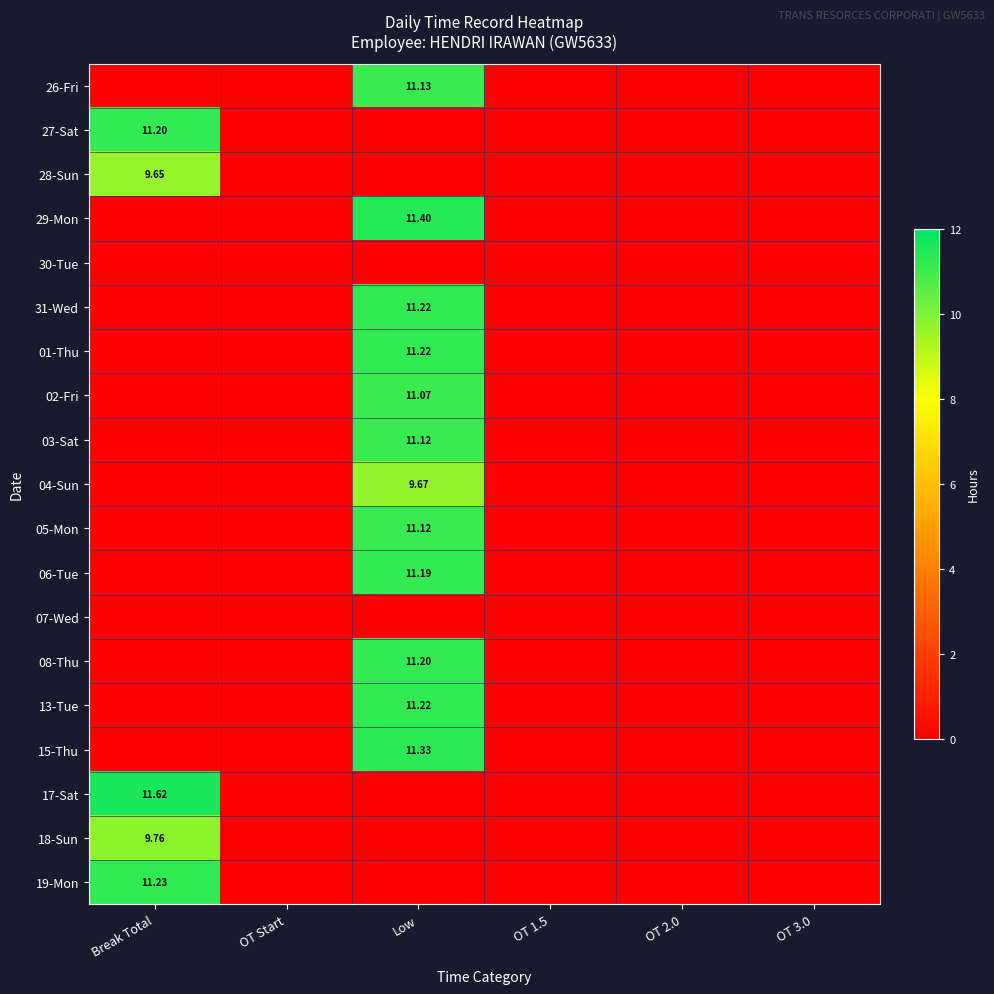

What is the greatest value displayed?

11.6